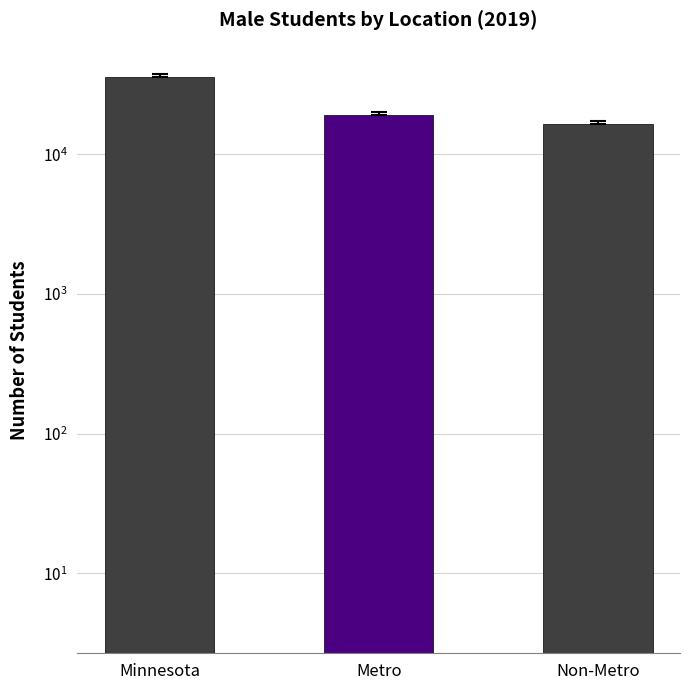

Reading left to right, what are all the values shown in this chart?

35528	19101	16427